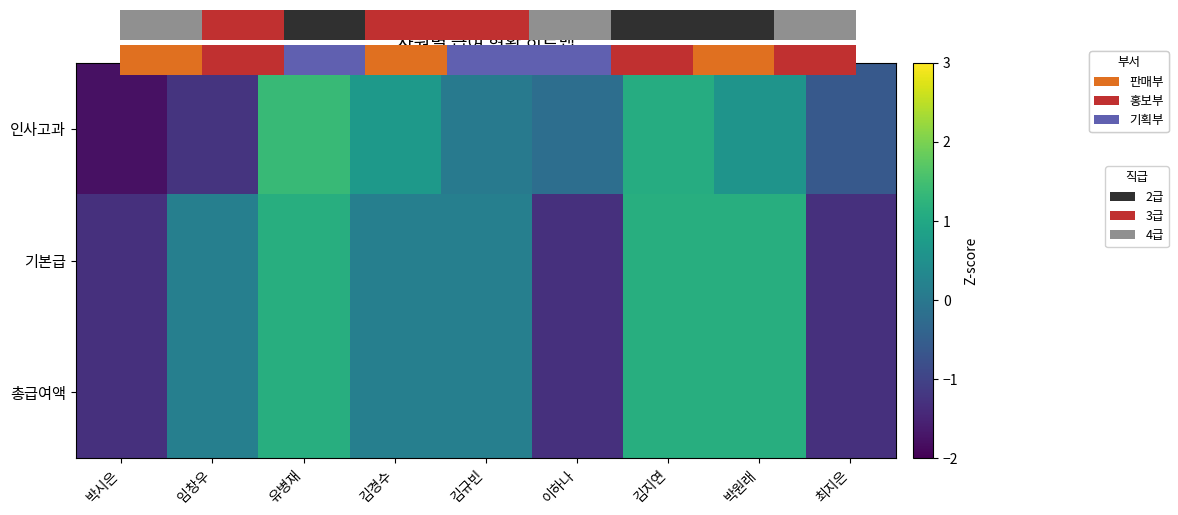

What is the approximate value of 기본급 at 유병재?

1.1